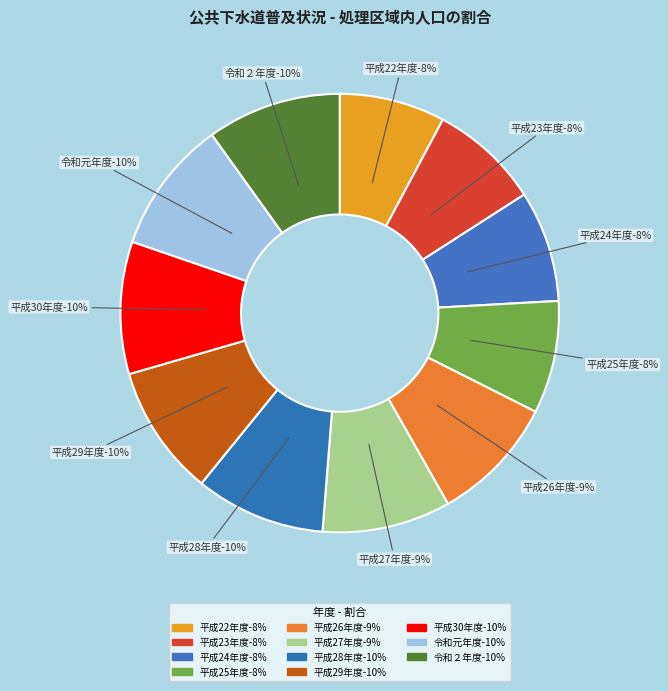

Which category has the biggest portion of the pie?

令和２年度